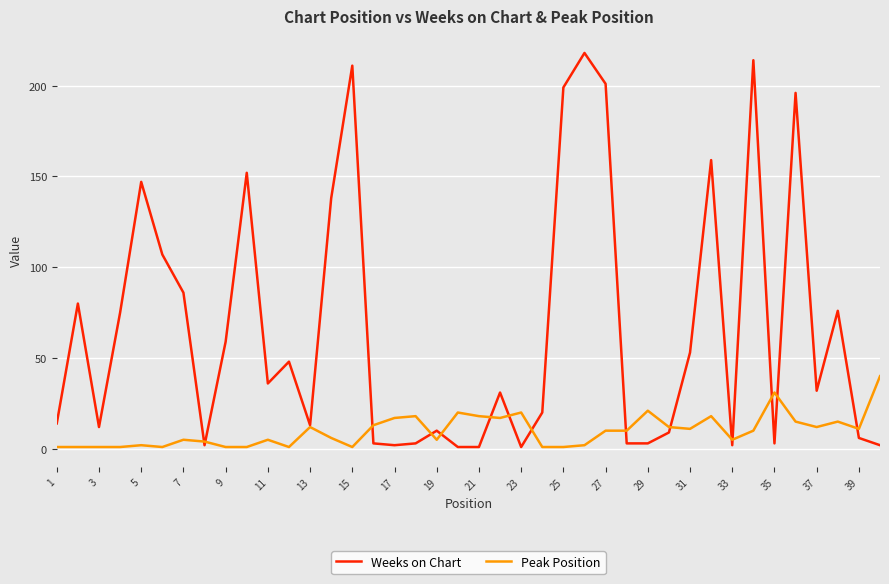

What is the greatest value displayed?

218